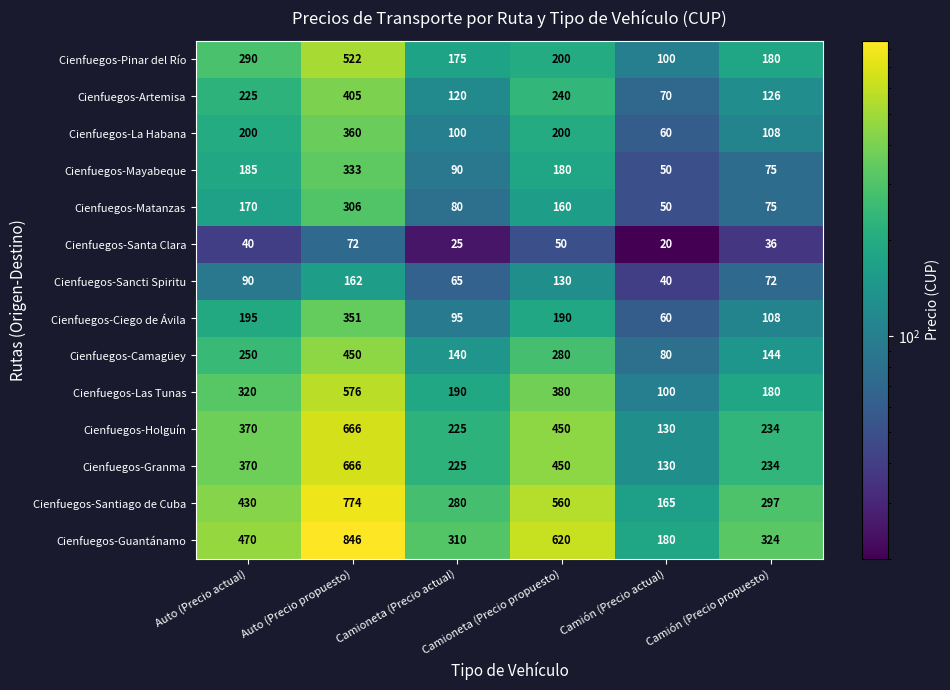

What is the approximate value of Cienfuegos-Las Tunas at Camioneta (Precio propuesto), to the nearest 10?

380